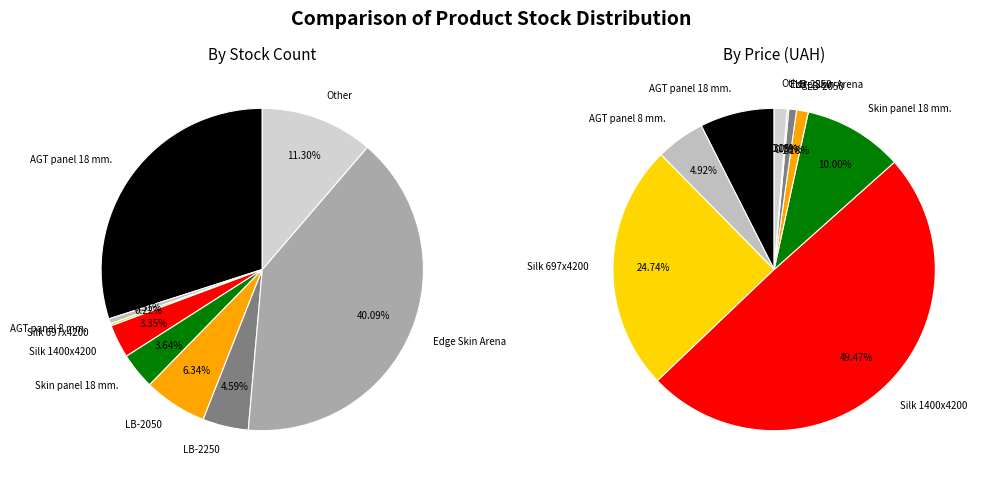

Does Skin panel 18 mm. account for over 50% of the chart?

No